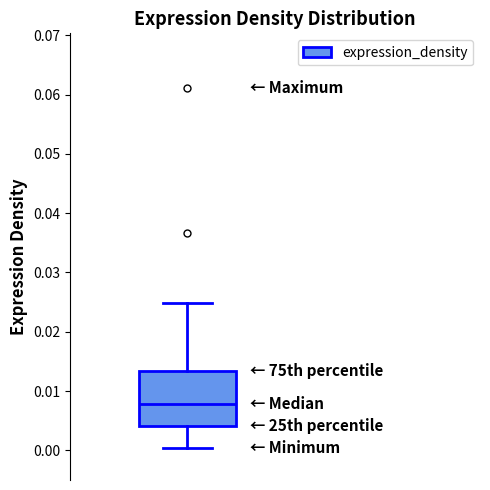

Where is the lower edge of the box on the y-axis? The values are not printed on the chart, so give them approximately, as read against the axis.

0.004